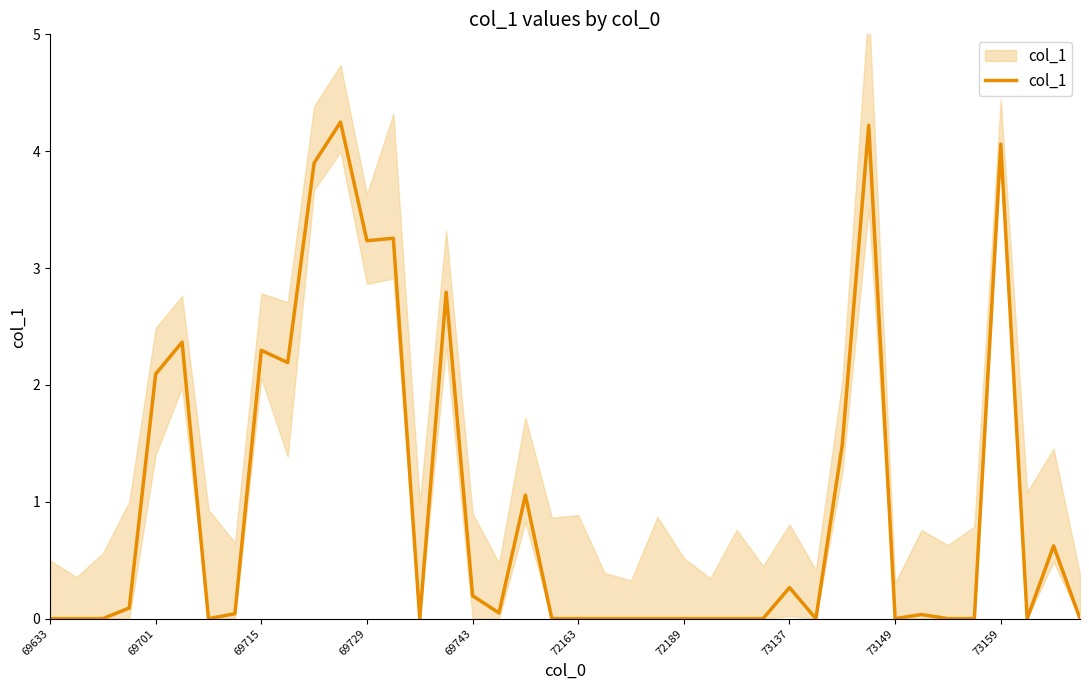

Which label corresponds to the smallest value in the chart?

69633